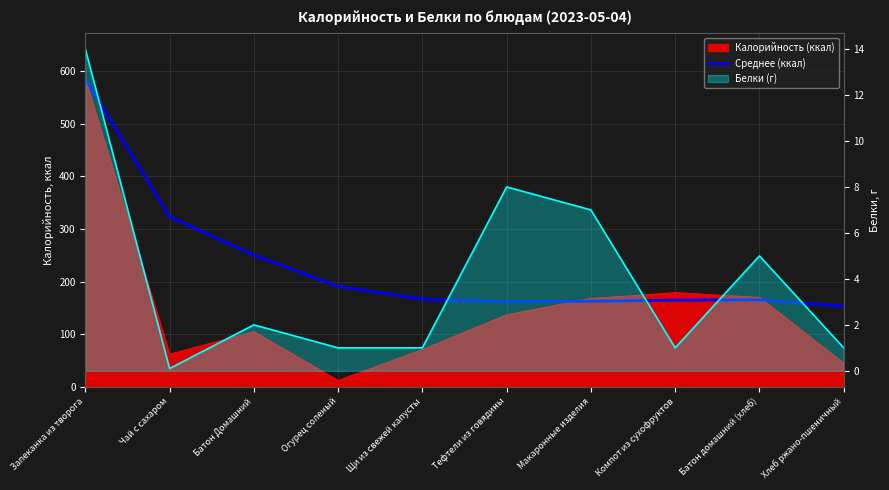

Is it true that Среднее (ккал) equals 237.2 at Запеканка из творога?

False